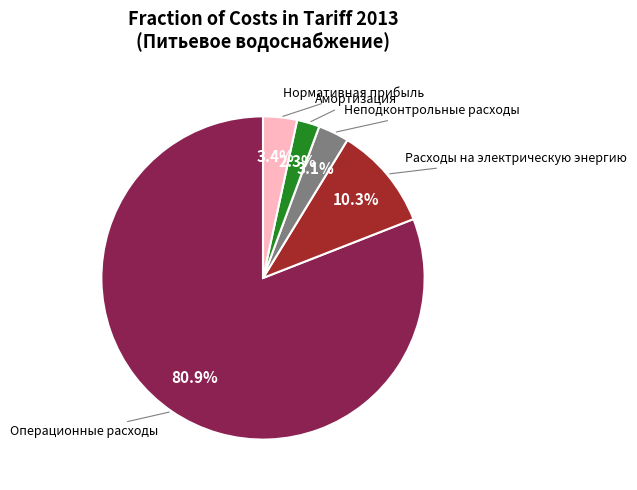

Count the number of slices in the pie.

5